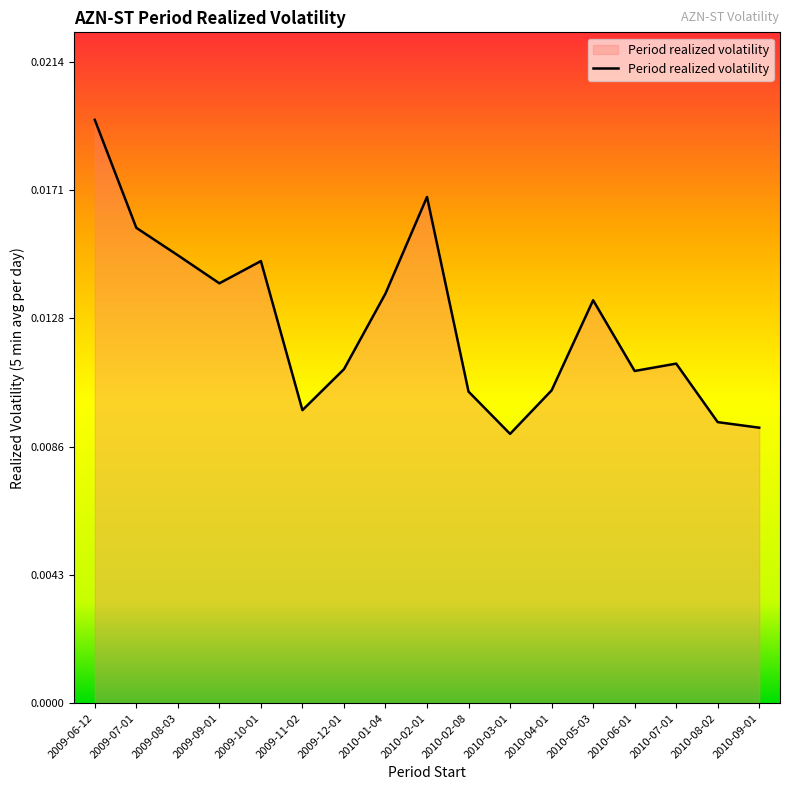

Which category has the highest value across all series?

2009-06-12